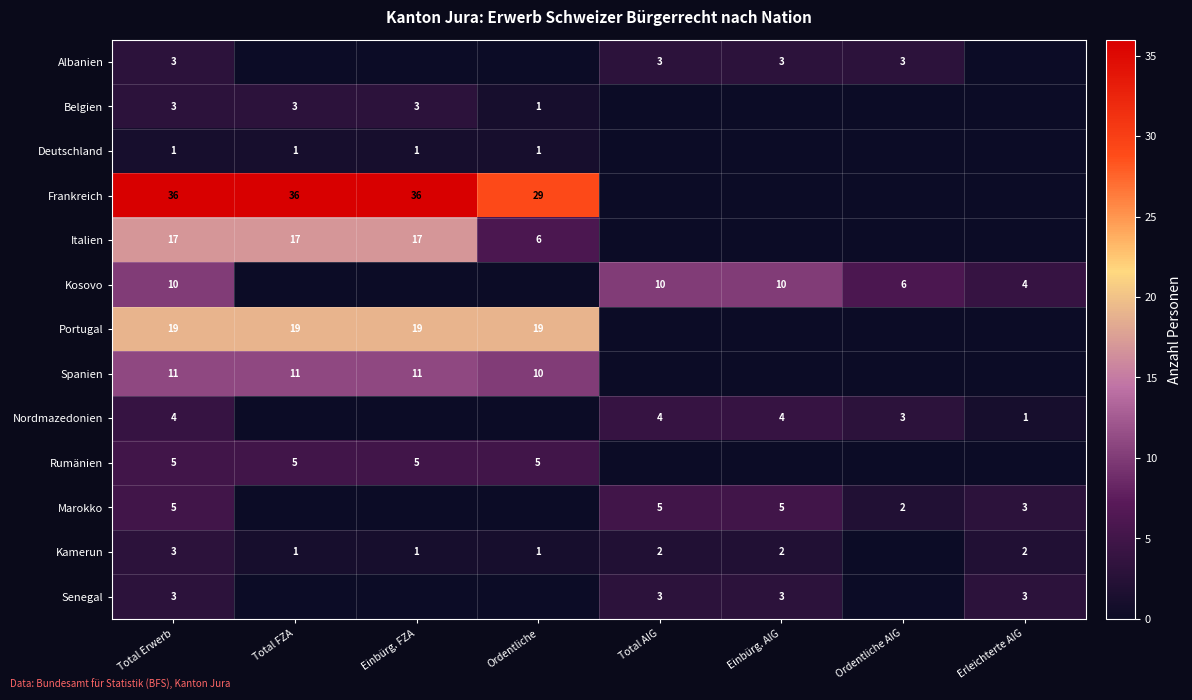

The value of Marokko at Total Erwerb is 9. True or false?

False